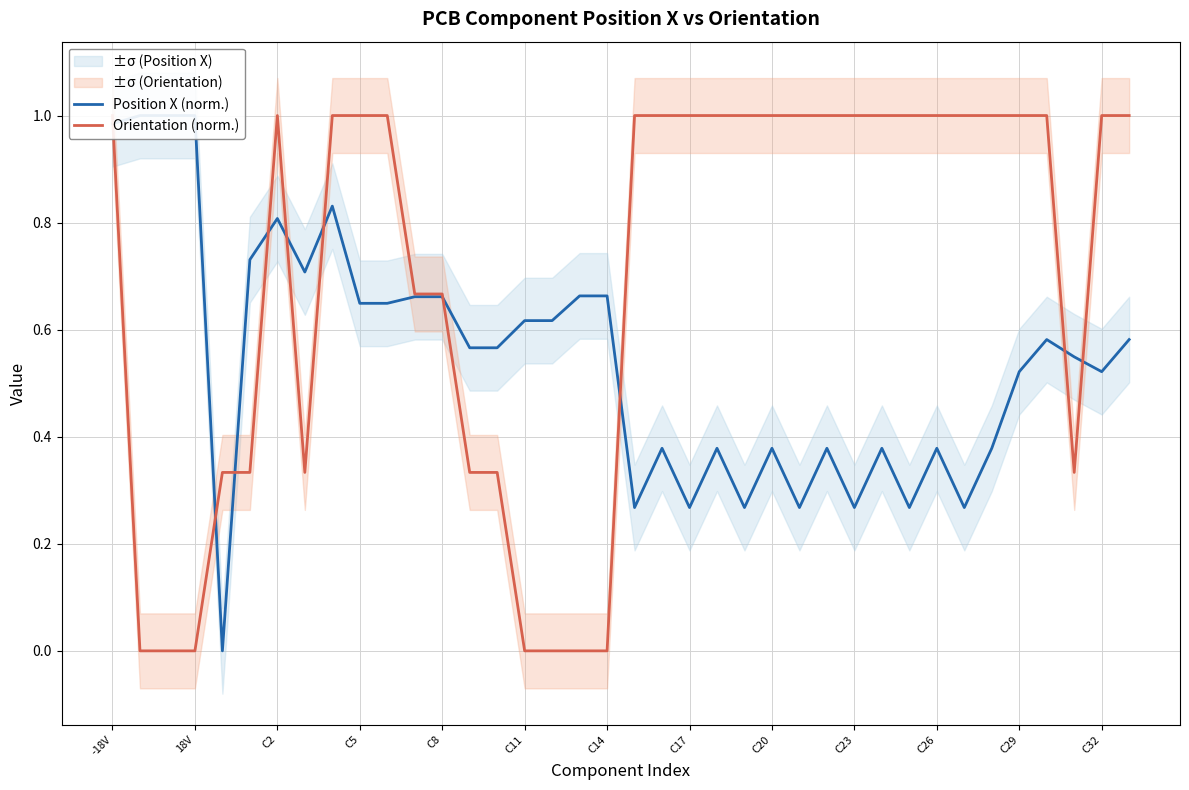

What is the sum of all Orientation (norm.) values?

26.3